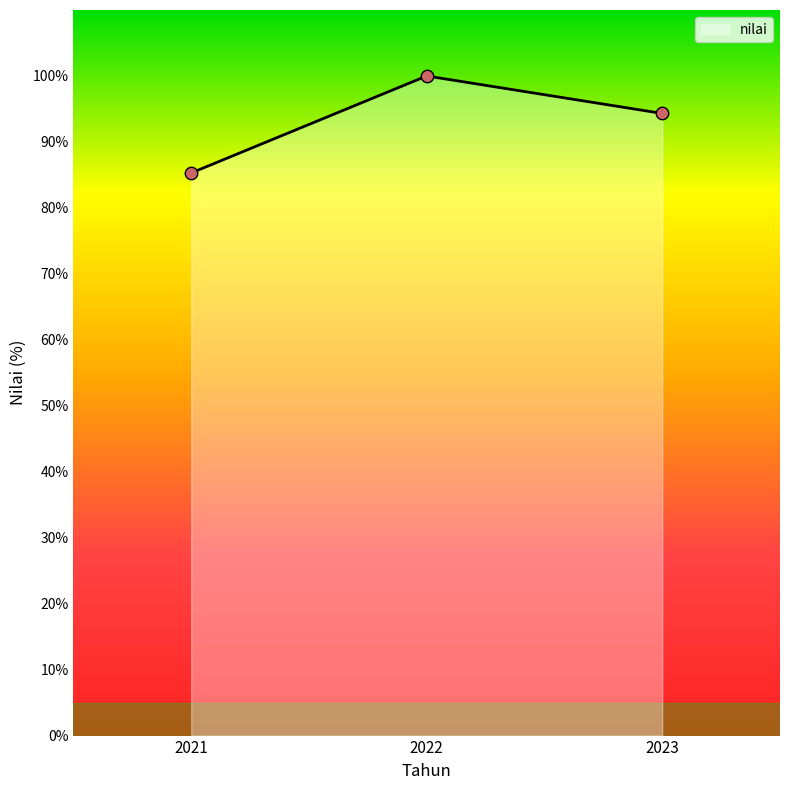

Between 2022 and 2023, which is larger?

2022